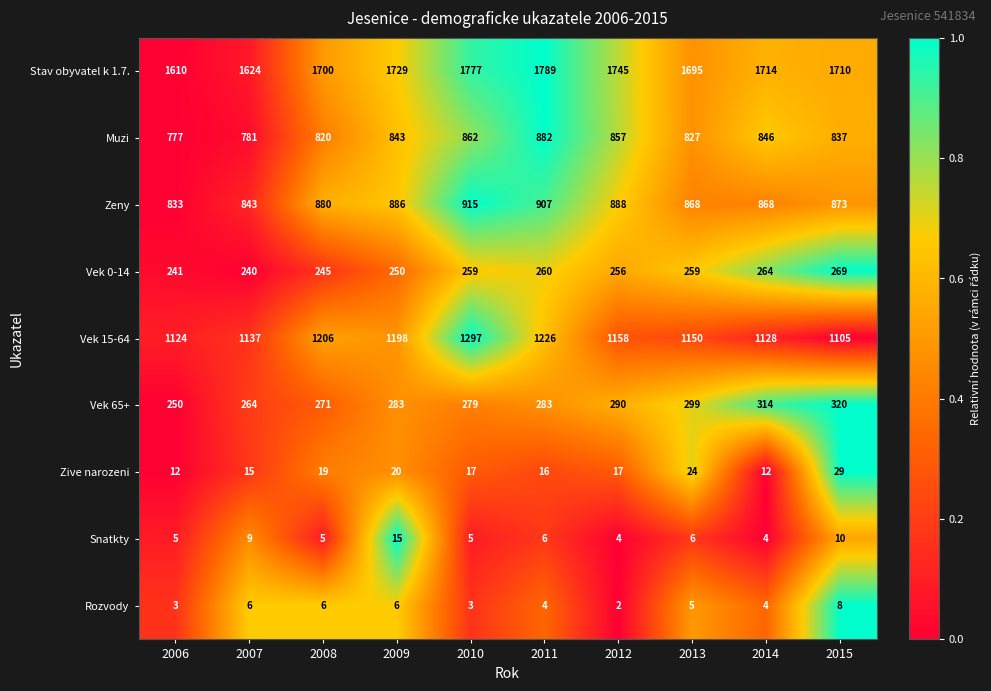

The value of Stav obyvatel k 1.7. at 2006 is 1610. True or false?

True